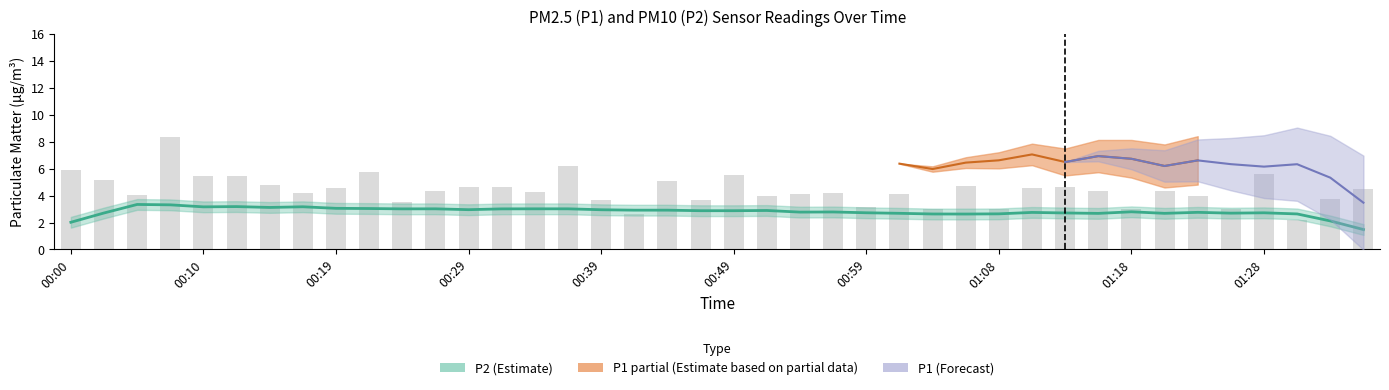

How many data points in P1 are less than 7?

17